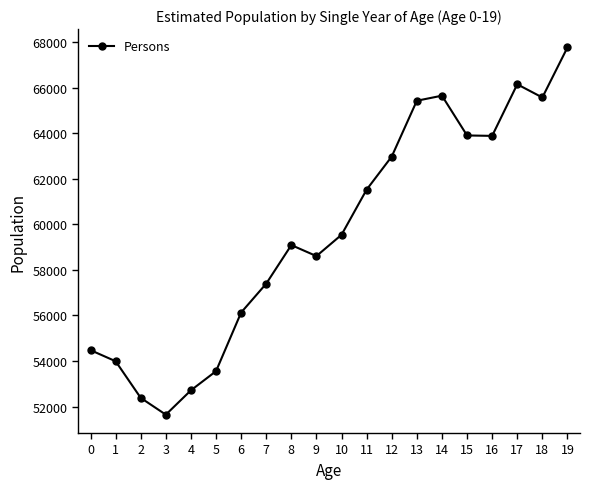

Read the value at 5.

53553